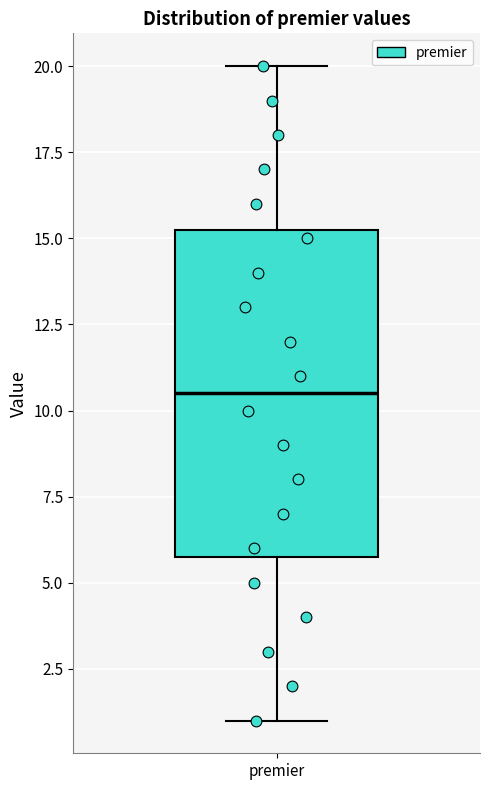

Read this box plot against the y-axis: the position of the median line, the range covered by the box, and the ends of both whiskers. The values are not printed on the chart, so give them approximately, as read against the axis.

median 10.5, box 6.0 to 15.5, whiskers 1.0 to 20.0